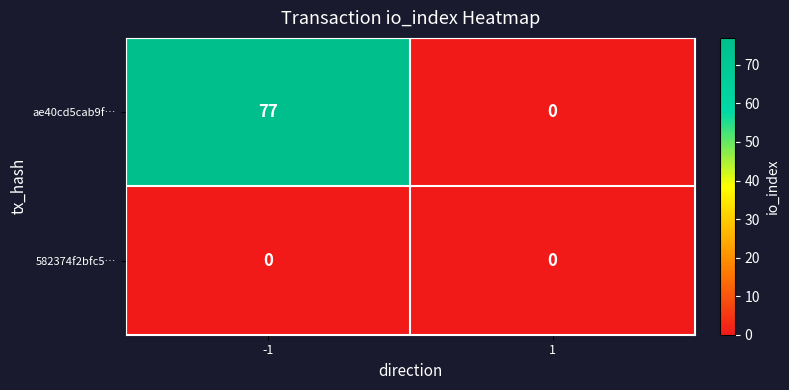

Reading left to right, list all the values displayed in this chart.

ae40cd5cab9f…: 77	0
582374f2bfc5…: 0	0